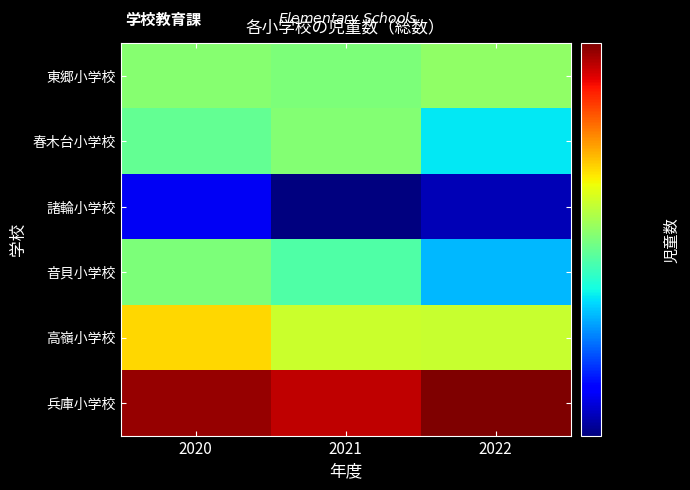

Count the number of data series in this chart.

6